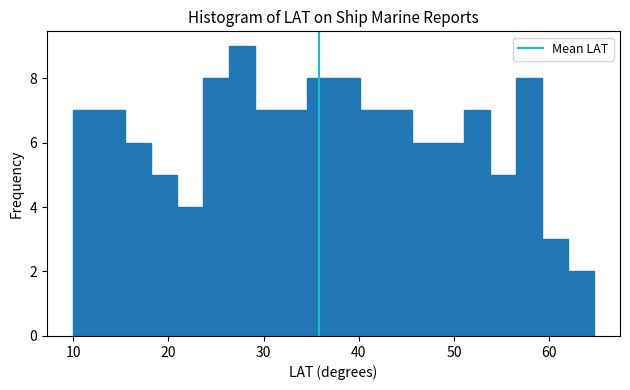

Around what value on the x-axis is the tallest bar? Give the approximate position of its centre, as read against the axis.

28